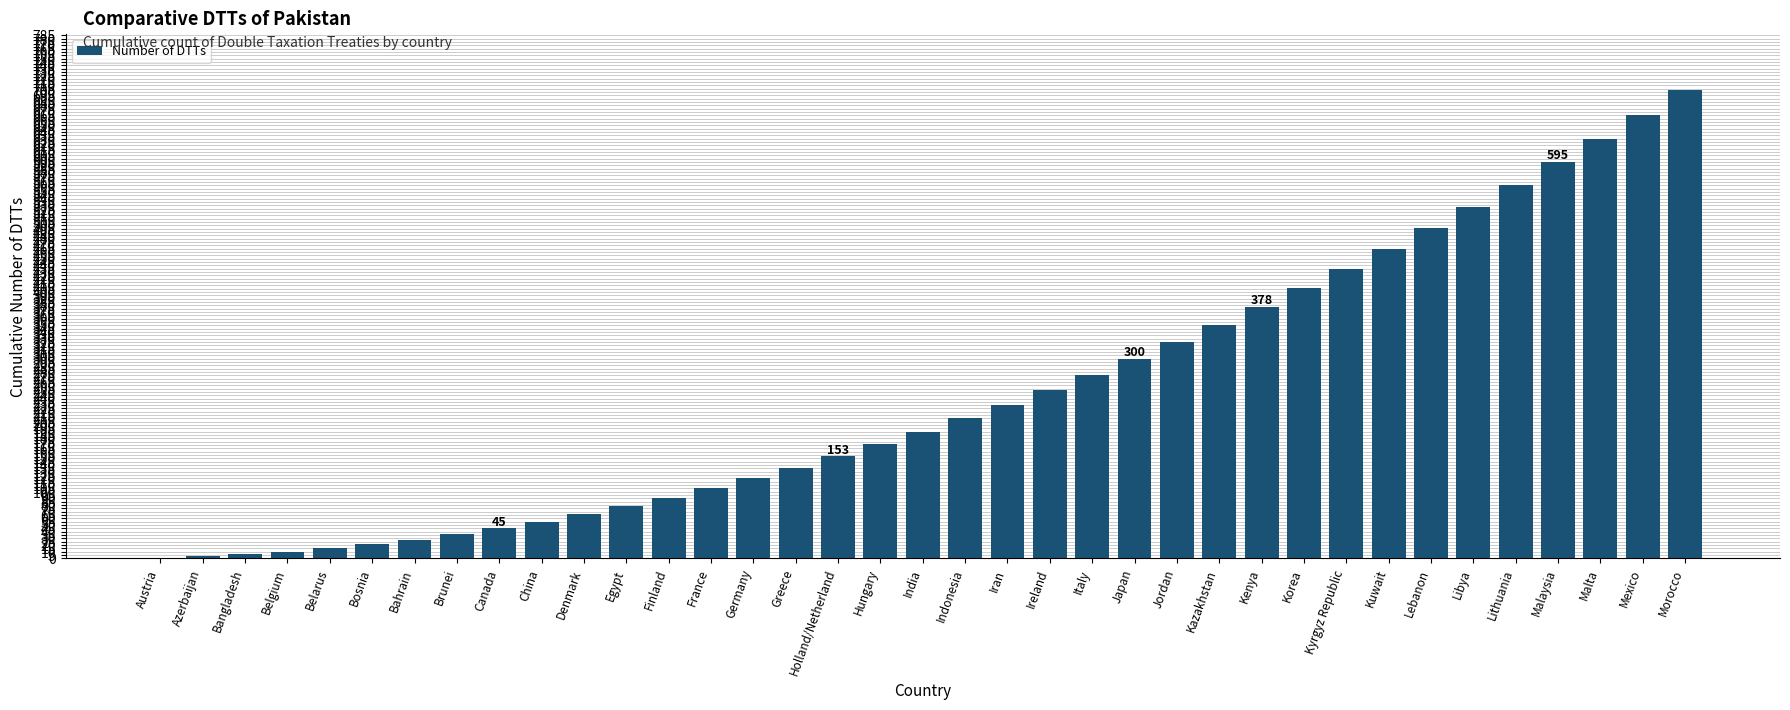

Read the value at Canada.

45